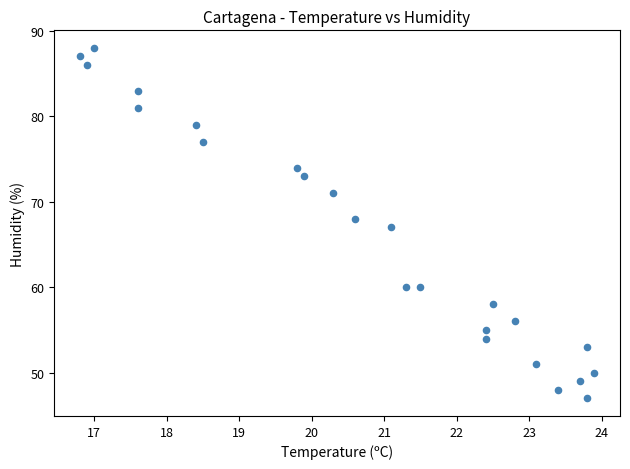

What is the range of Y values (max minus min)?

41